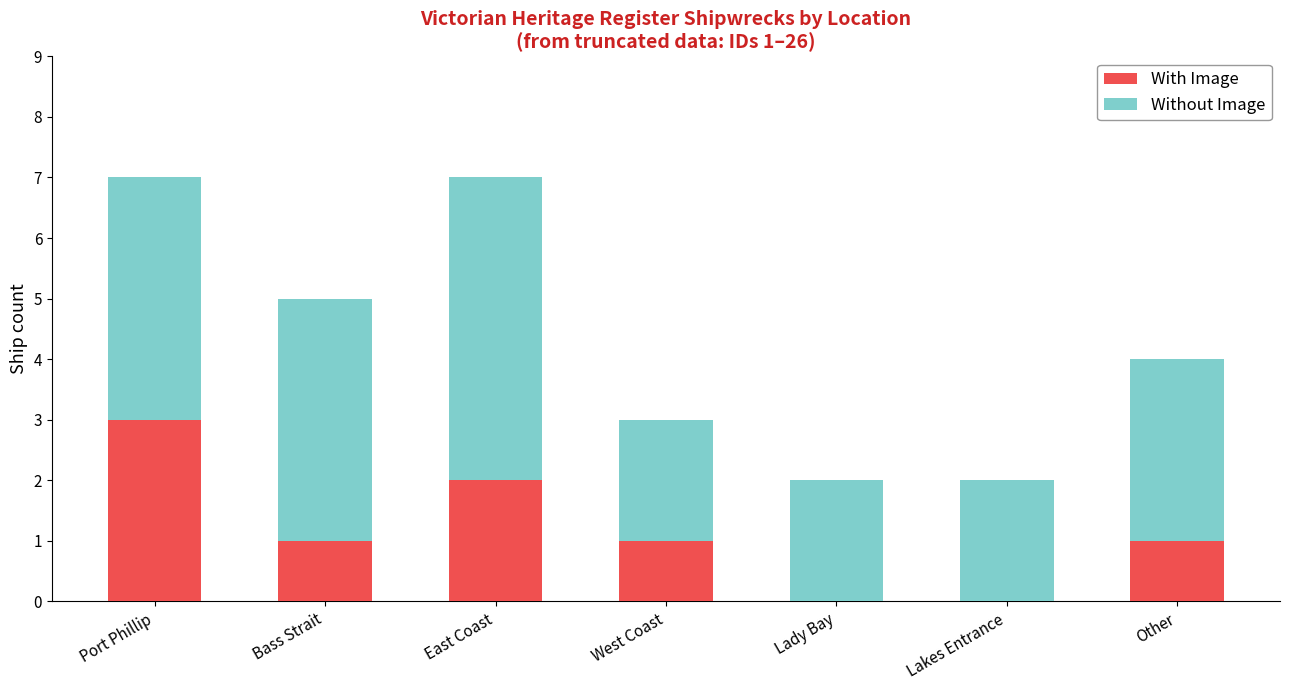

What is the sum of all With Image values?

8